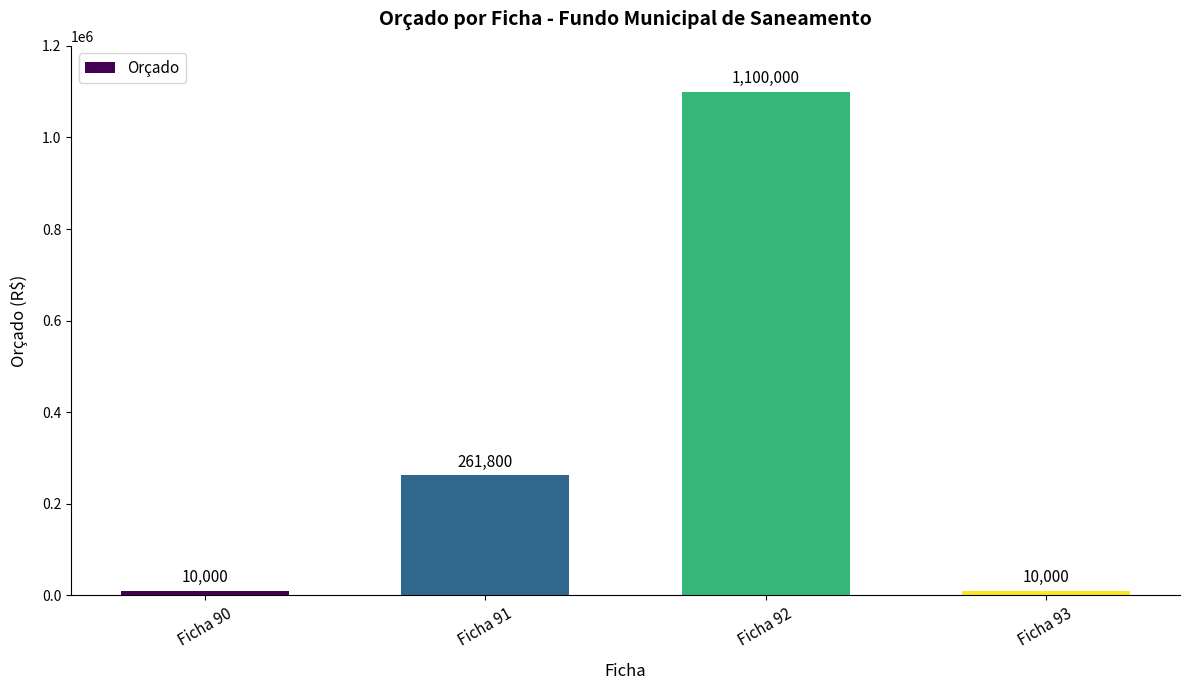

Reading left to right, transcribe all the data shown in this chart.

10000	261800	1100000	10000